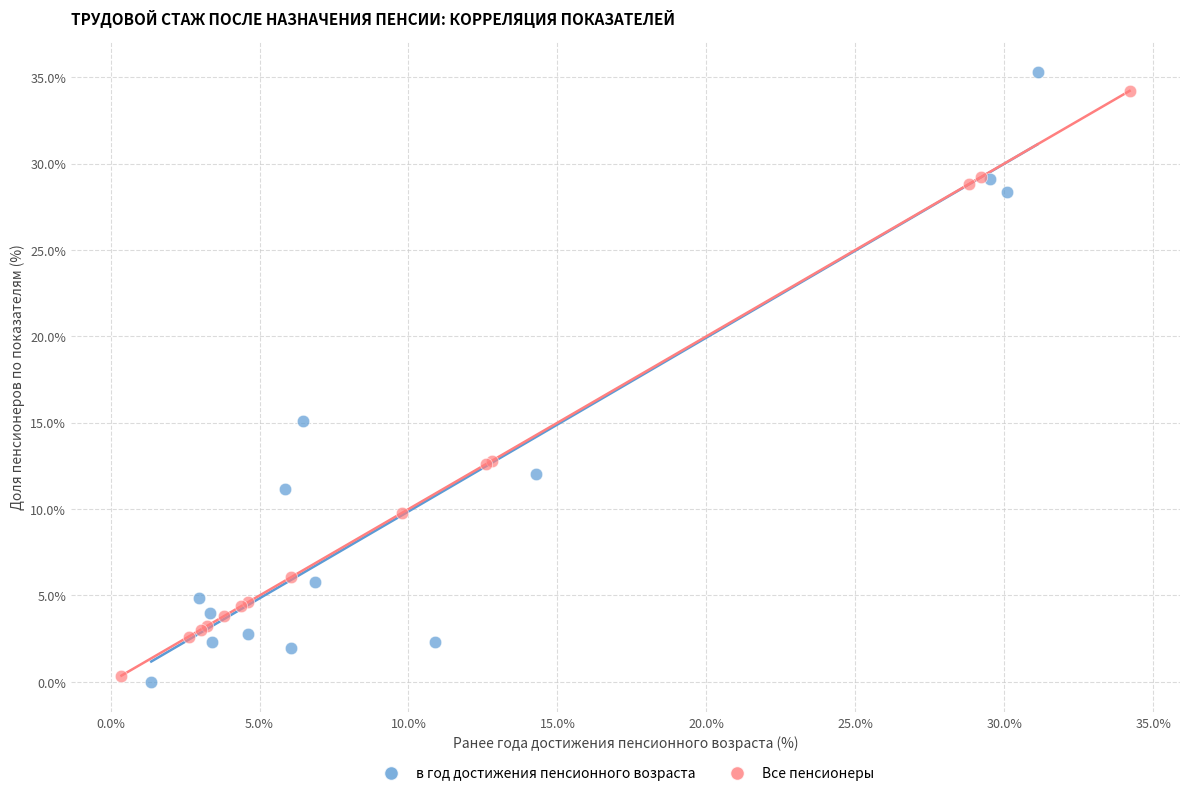

Which series has the largest Y range (max minus min)?

в год достижения пенсионного возраста